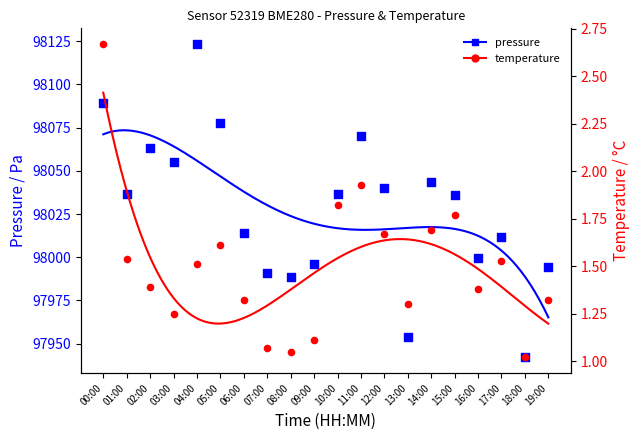

Which series has the widest spread of Y values?

pressure